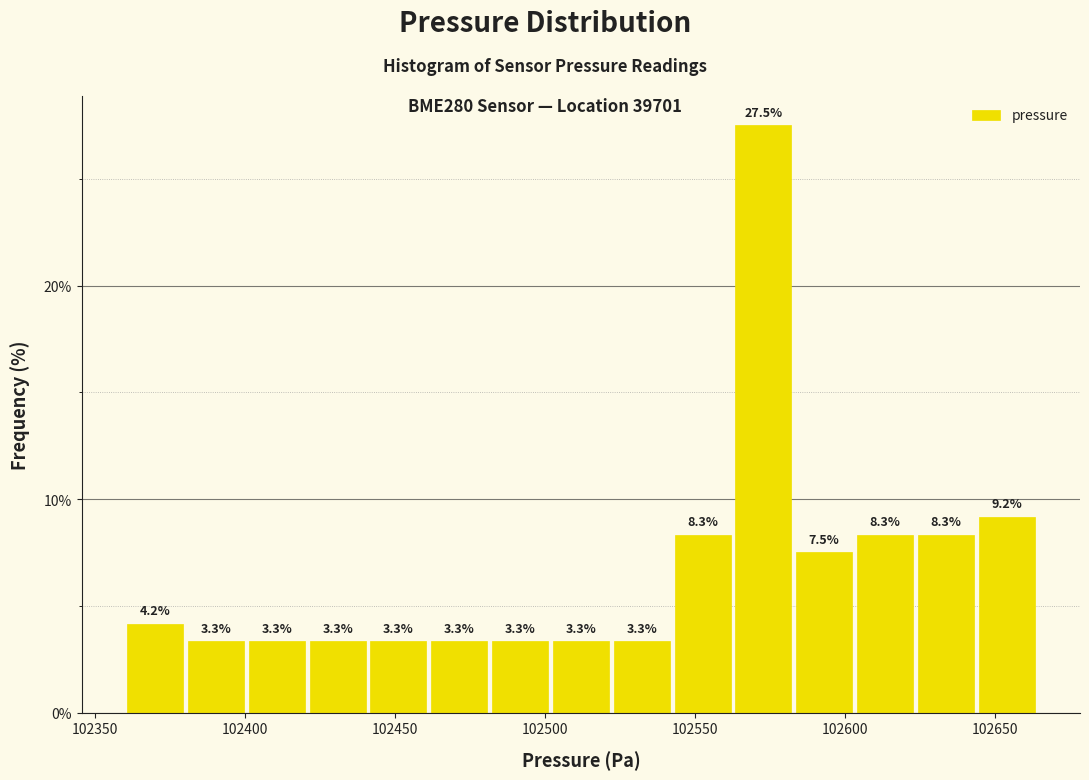

Over which range of the x-axis is the bar tallest?

102565 to 102585